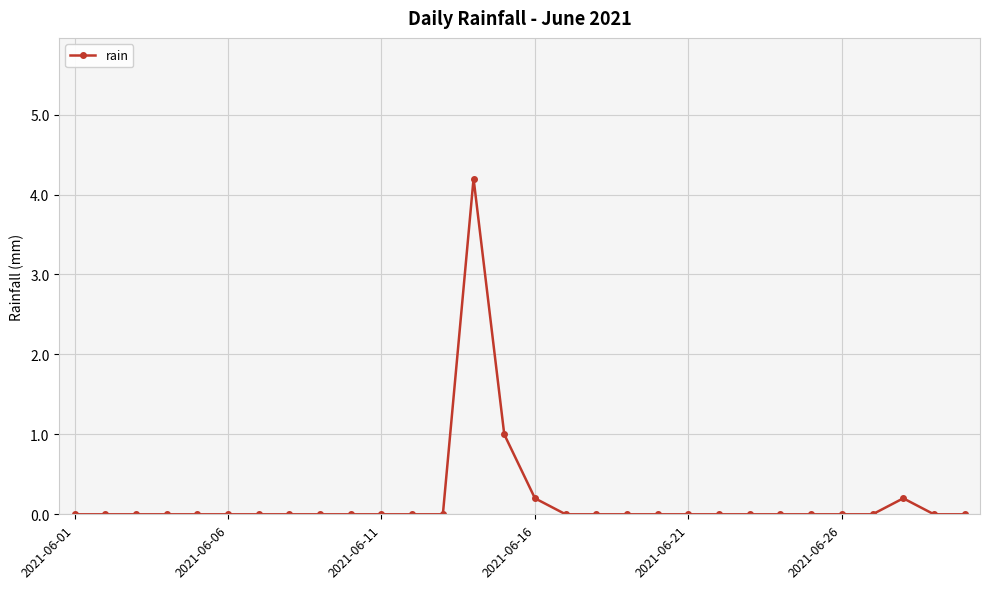

True or false: there are more than 0 points higher than both neighbors.

True